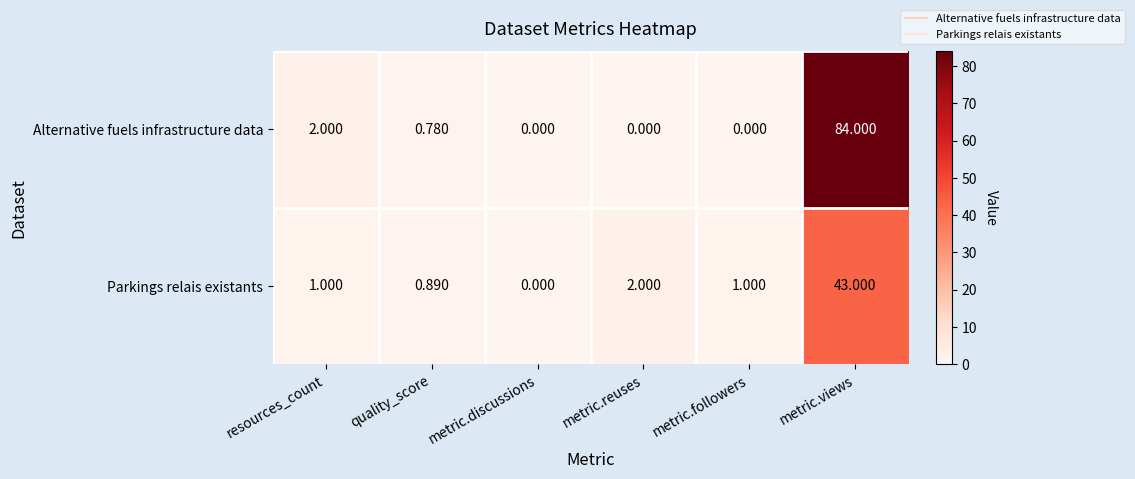

Where is Alternative fuels infrastructure data nearest to the value 42?

resources_count